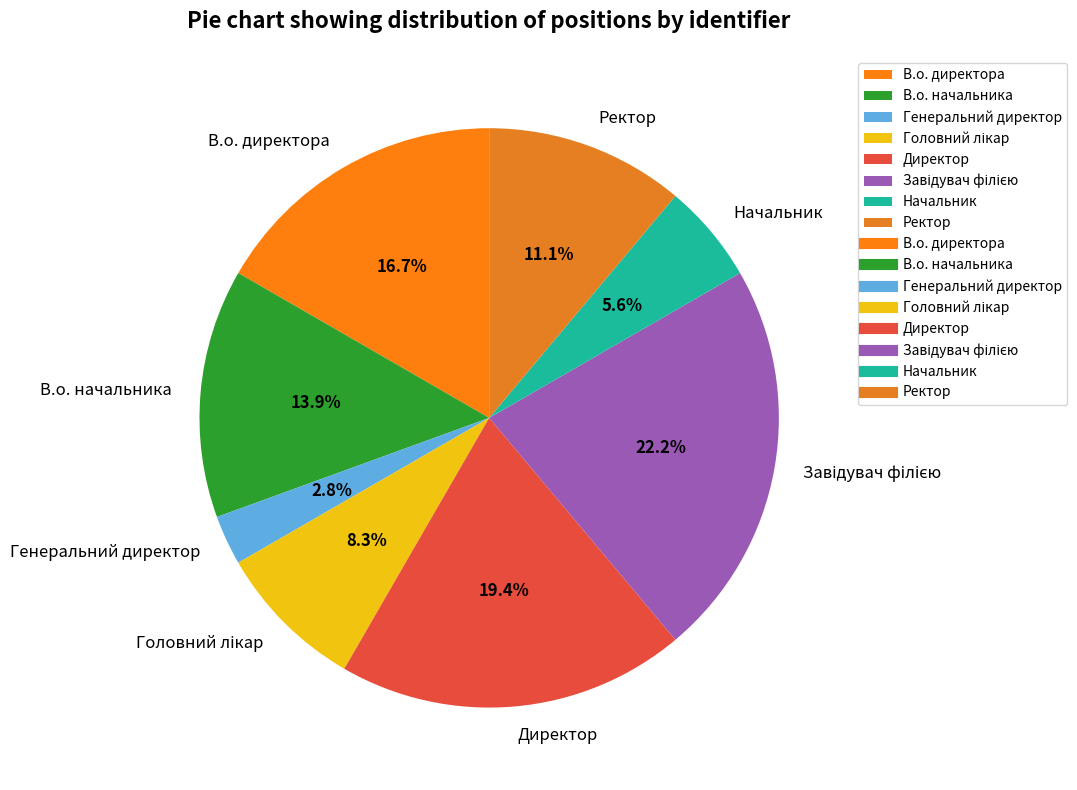

To the nearest percent, what is the difference between the В.о. начальника and Начальник slice percentages?

8%